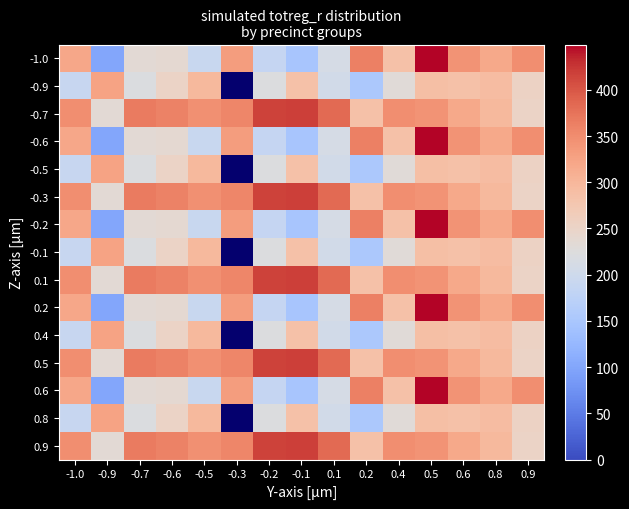

What is the difference between the highest and lowest values at -0.1?

269.0